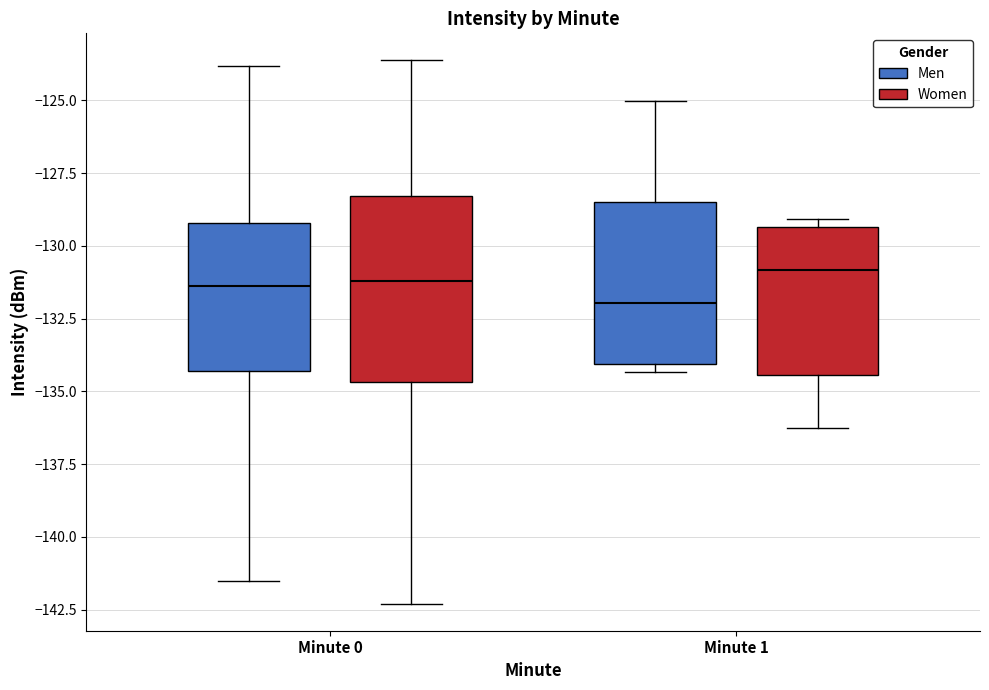

Which box's median line is the lowest?

Minute 1 (Men)